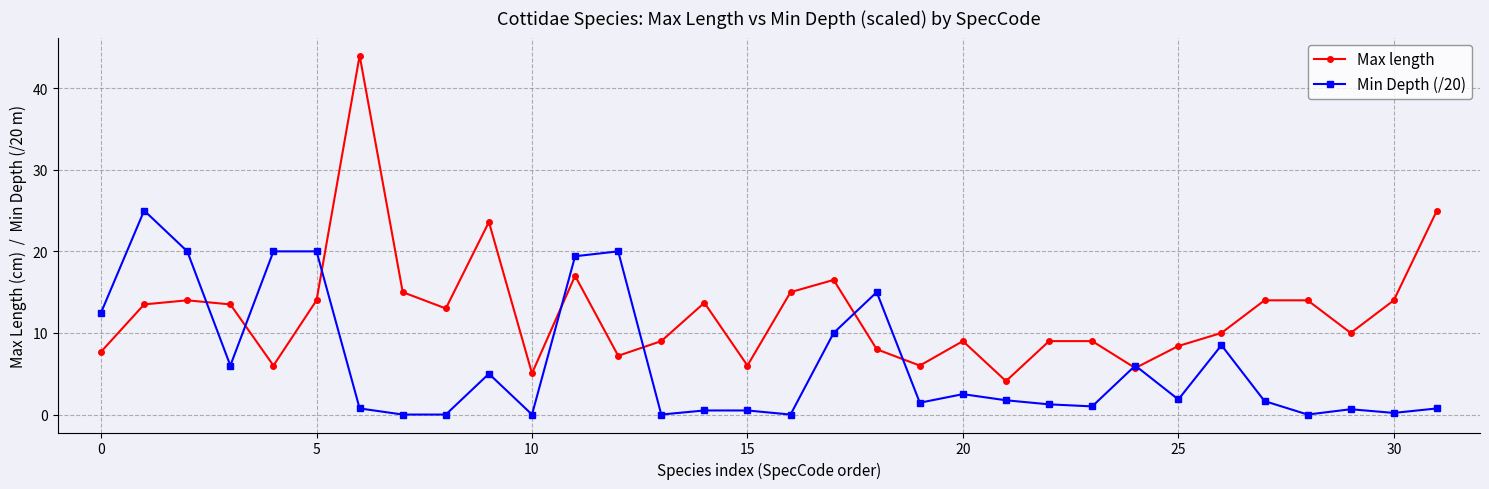

Does the chart have visible grid lines?

Yes